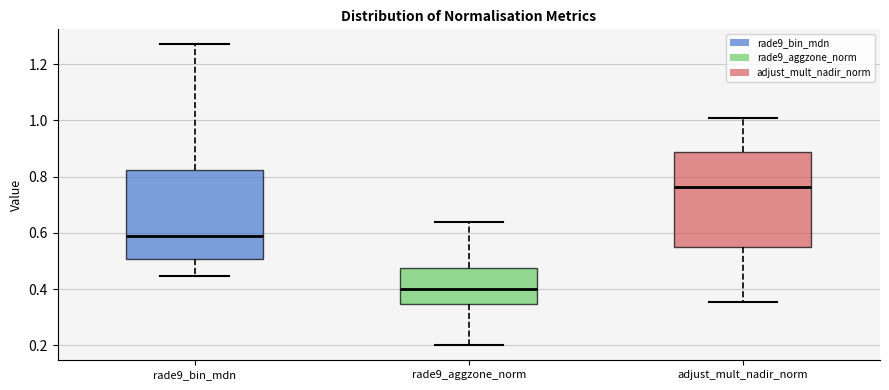

Reading left to right, transcribe this box plot: for each box, give where its median line is, the range the box spans, and where its two whiskers end, as read against the y-axis. The values are not printed on the chart, so give them approximately, as read against the axis.

rade9_bin_mdn: median 0.58, box 0.50 to 0.82, whiskers 0.44 to 1.28
rade9_aggzone_norm: median 0.40, box 0.34 to 0.48, whiskers 0.20 to 0.64
adjust_mult_nadir_norm: median 0.76, box 0.54 to 0.88, whiskers 0.36 to 1.02